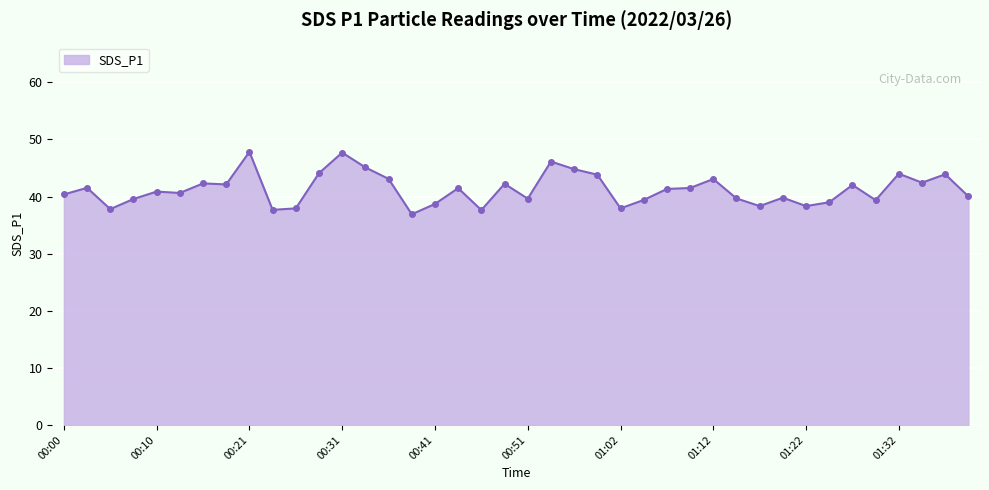

What is the value of the 12th point from the left?

44.1